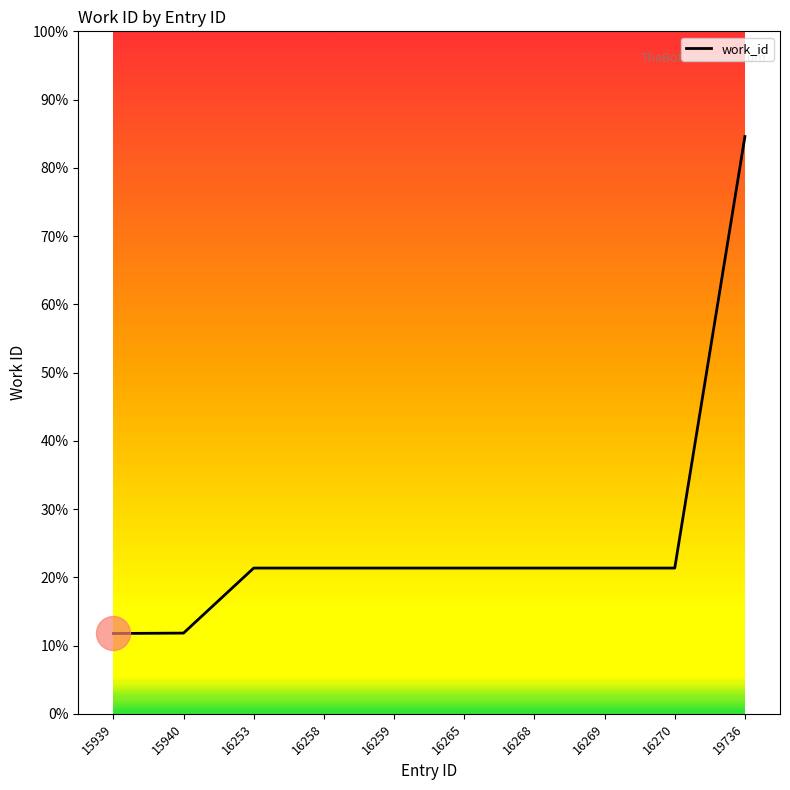

Approximately how many times larger is the value at 16259 compared to 15940?

1.0